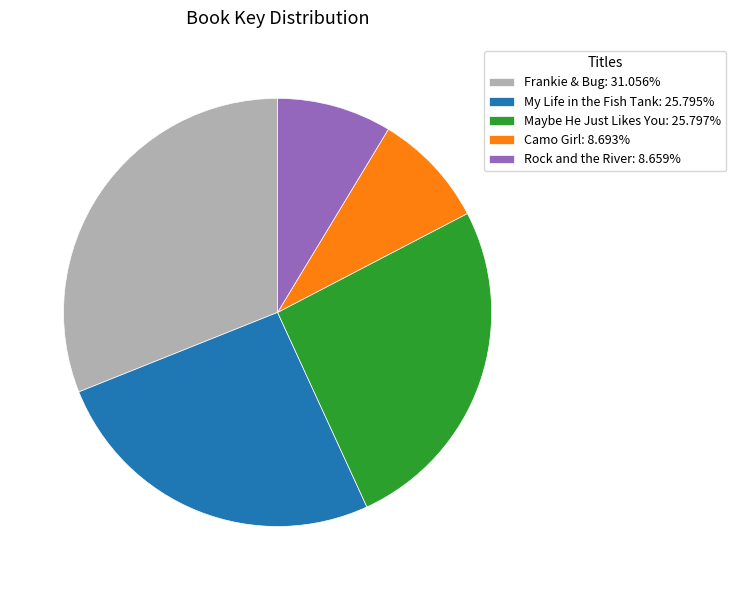

How many segments does this pie chart have?

5